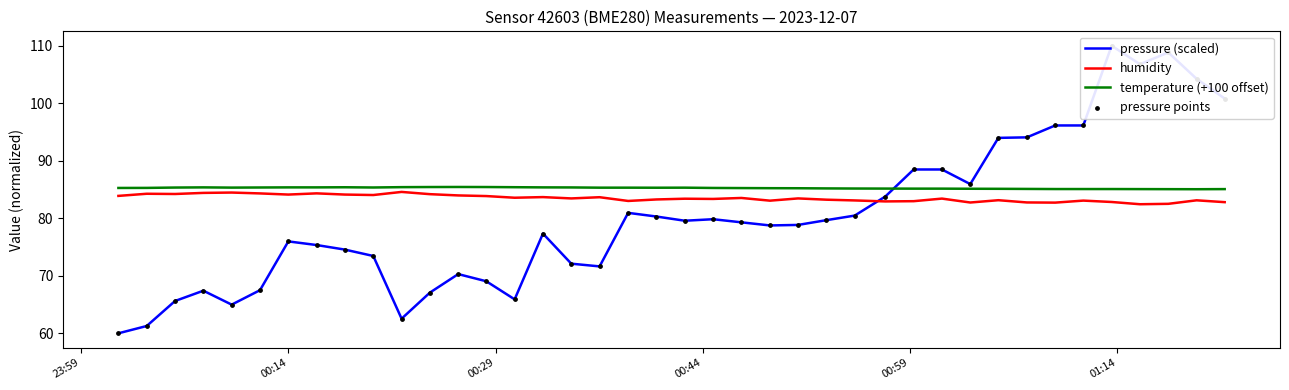

Which series contains the lowest Y value?

pressure (scaled)